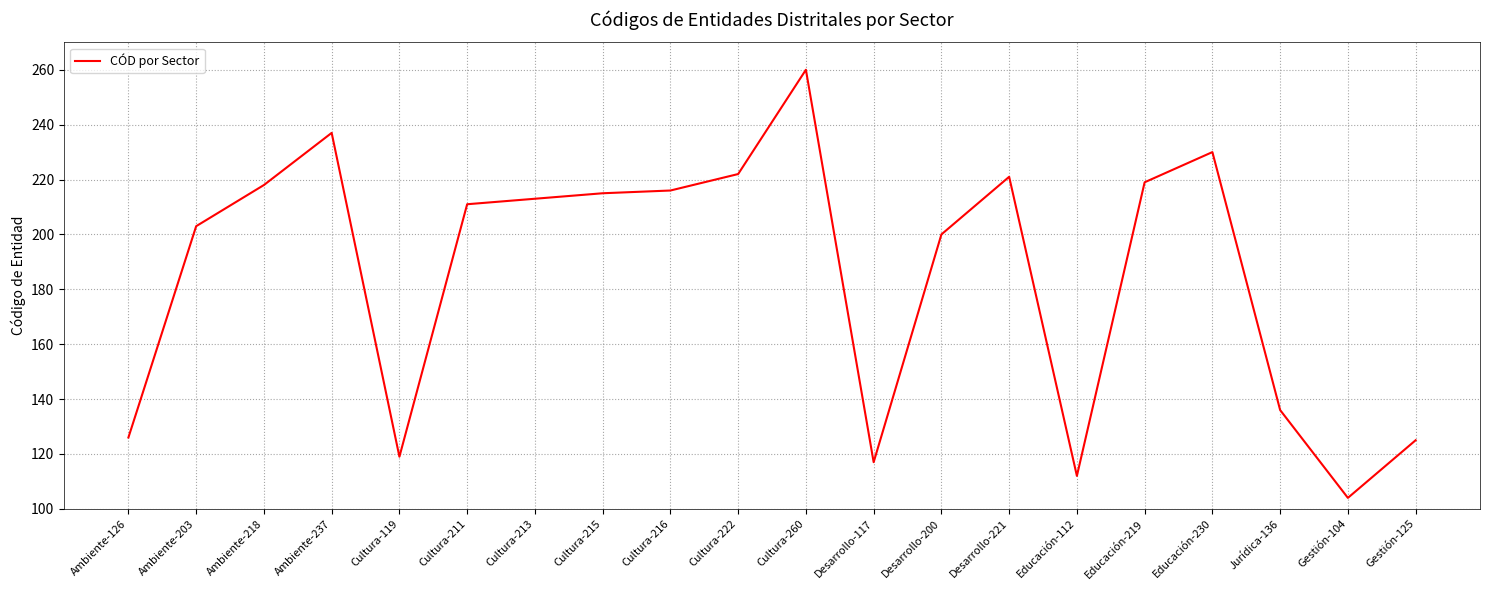

At which label is the value closest to 182?

Desarrollo-200